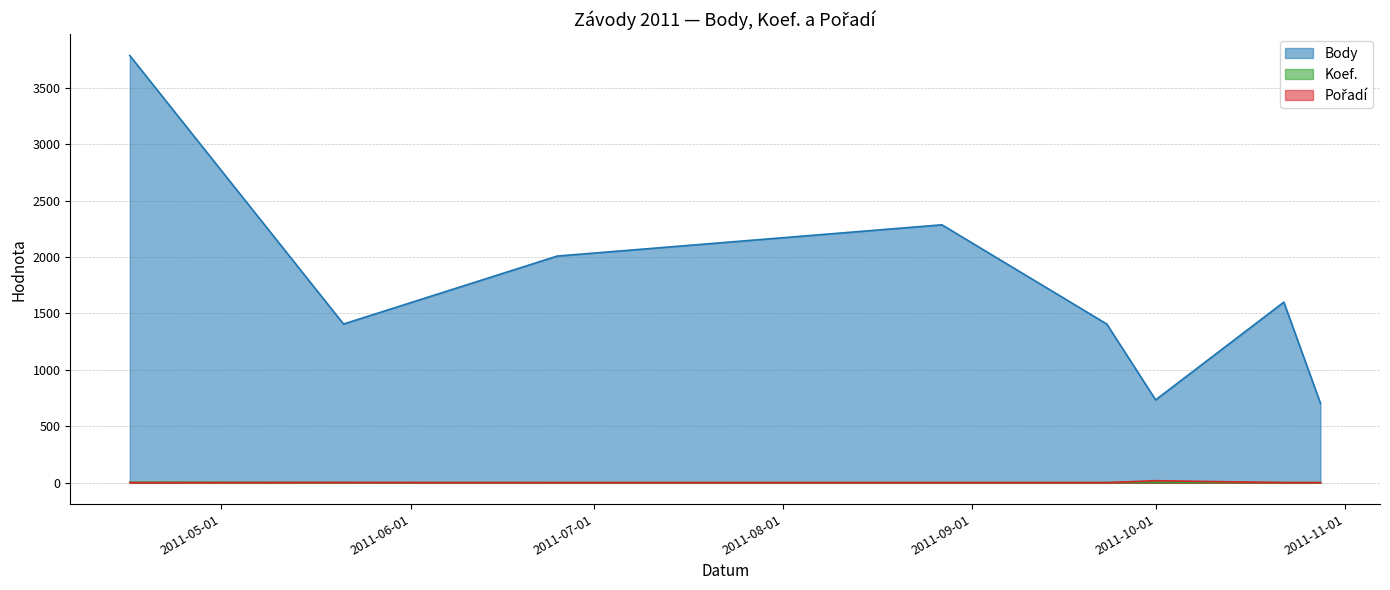

At which label is Body closest to 2243?

2011-08-27